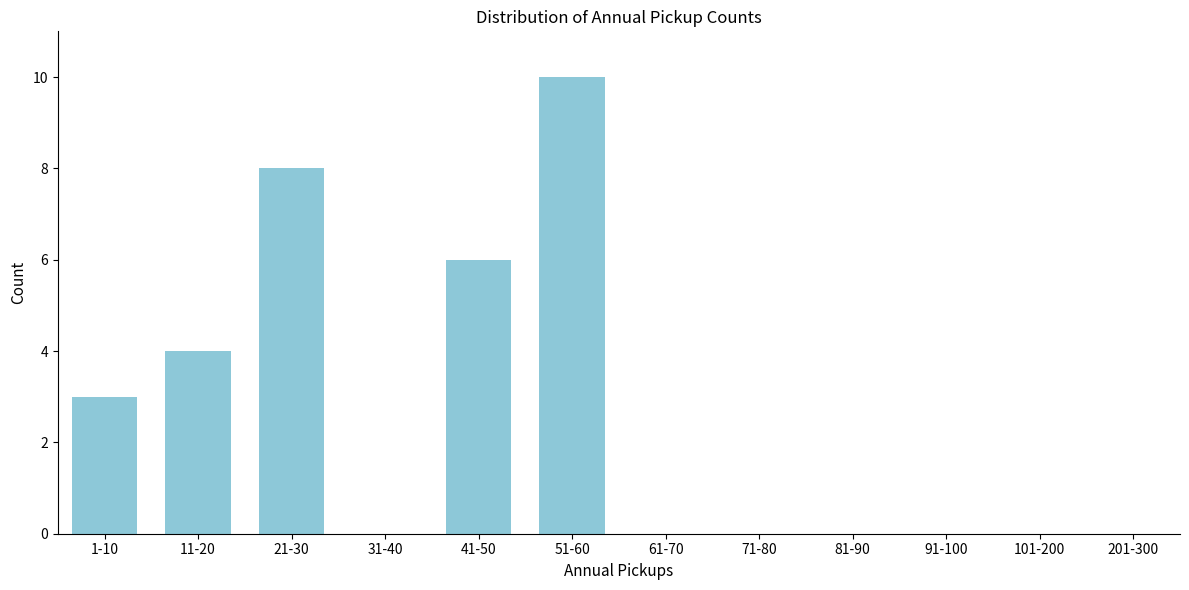

Reading left to right, transcribe all the data shown in this chart.

1-10=3	11-20=4	21-30=8	31-40=0	41-50=6	51-60=10	61-70=0	71-80=0	81-90=0	91-100=0	101-200=0	201-300=0